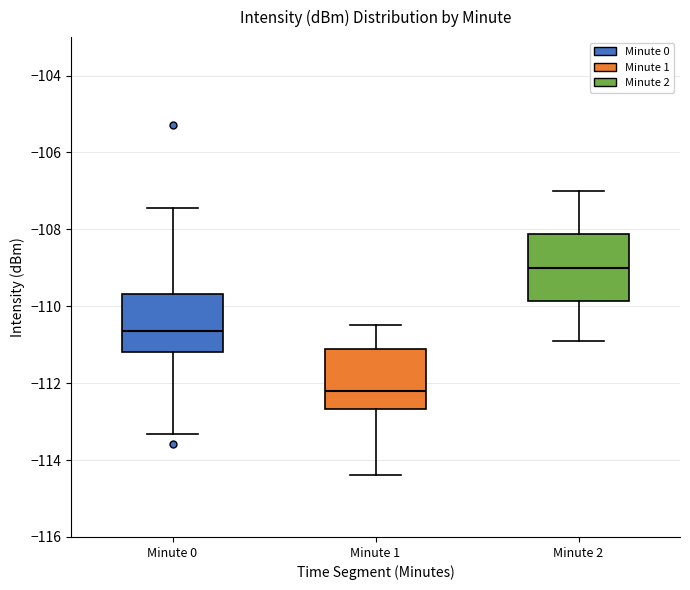

Reading left to right, read every box against the y-axis: the position of its median line, the range the box covers, and the ends of its whiskers. The values are not printed on the chart, so give them approximately, as read against the axis.

Minute 0: median -110.6, box -111.2 to -109.6, whiskers -113.4 to -107.4
Minute 1: median -112.2, box -112.6 to -111.2, whiskers -114.4 to -110.4
Minute 2: median -109.0, box -109.8 to -108.2, whiskers -110.8 to -107.0